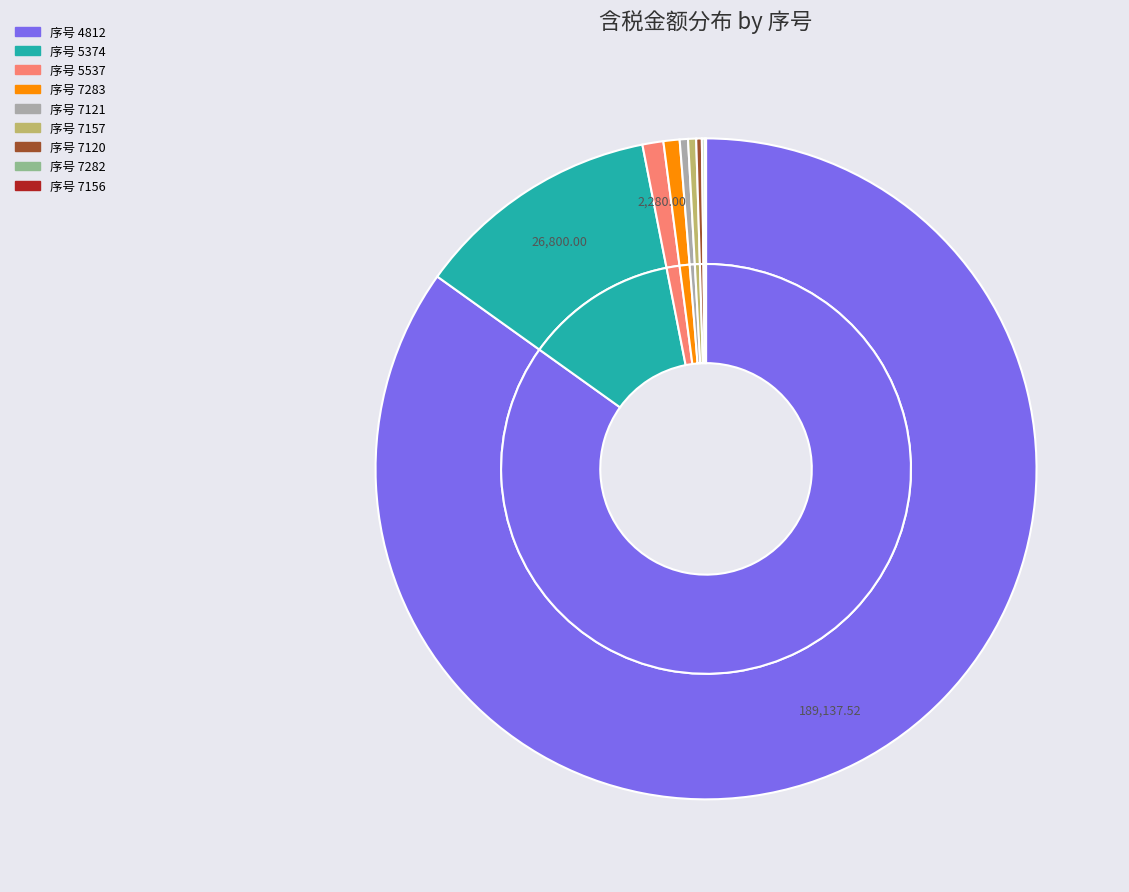

The 5374 slice represents 27% of the pie. True or false?

False